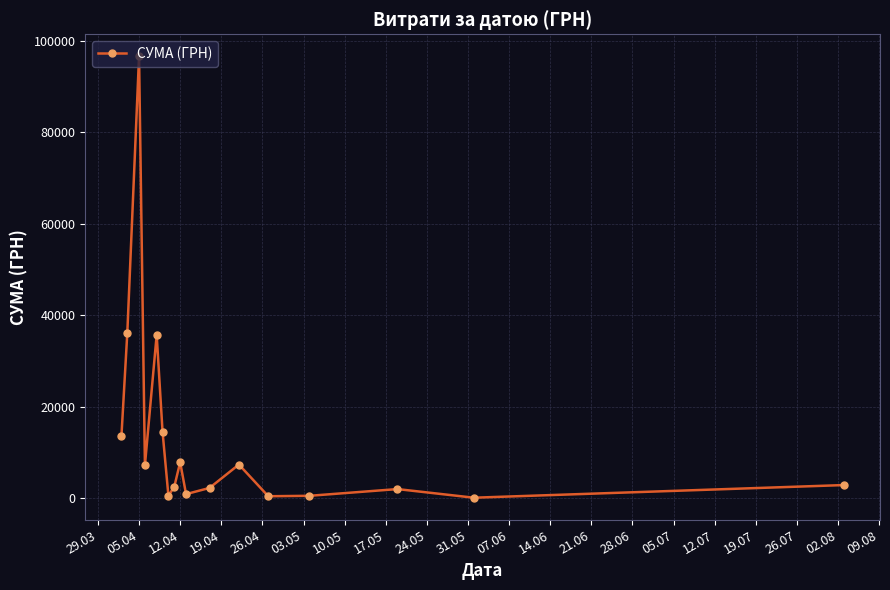

How many points are higher than both their immediate neighbors (excluding endpoints)?

5